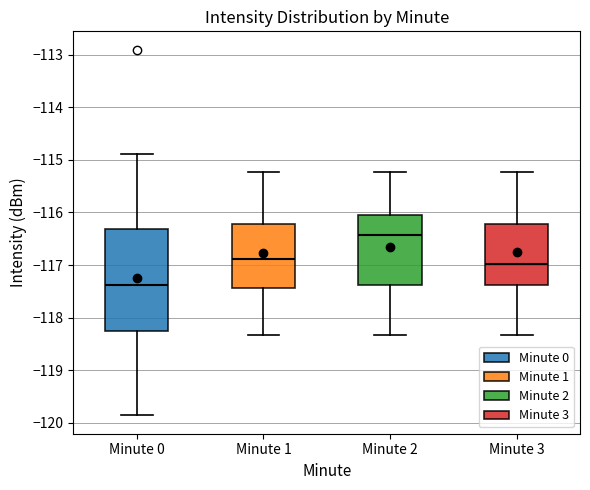

Which box's median line is the highest?

Minute 2